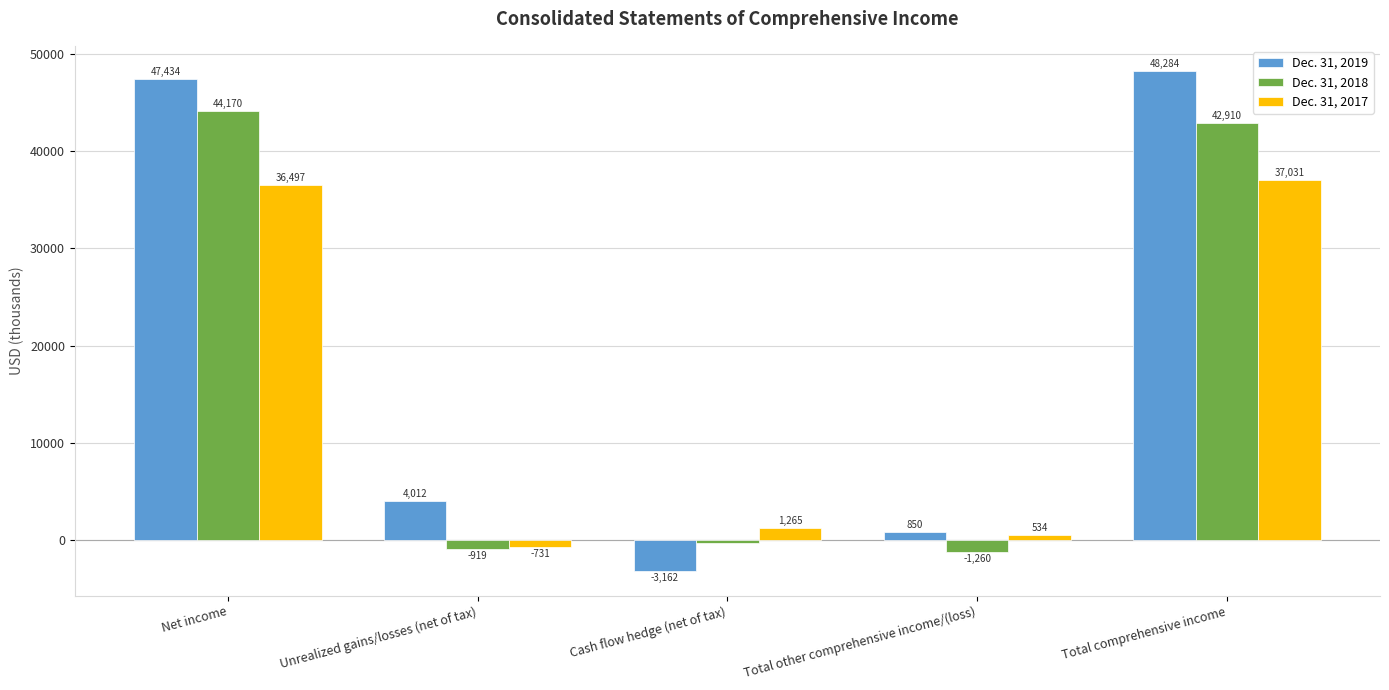

Rank the series at Unrealized gains/losses (net of tax) from lowest to highest value.

Dec. 31, 2018, Dec. 31, 2017, Dec. 31, 2019